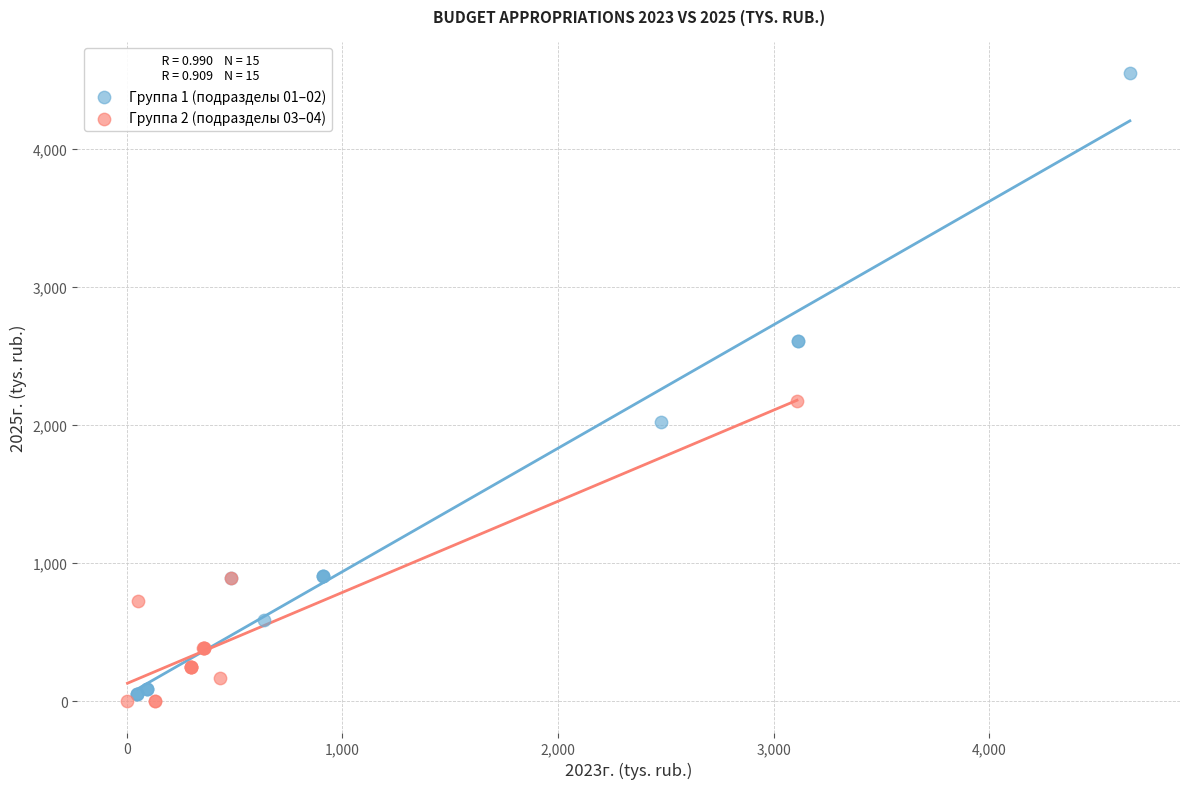

What are all the series names shown in the legend?

Группа 1 (подразделы 01–02), Группа 2 (подразделы 03–04)